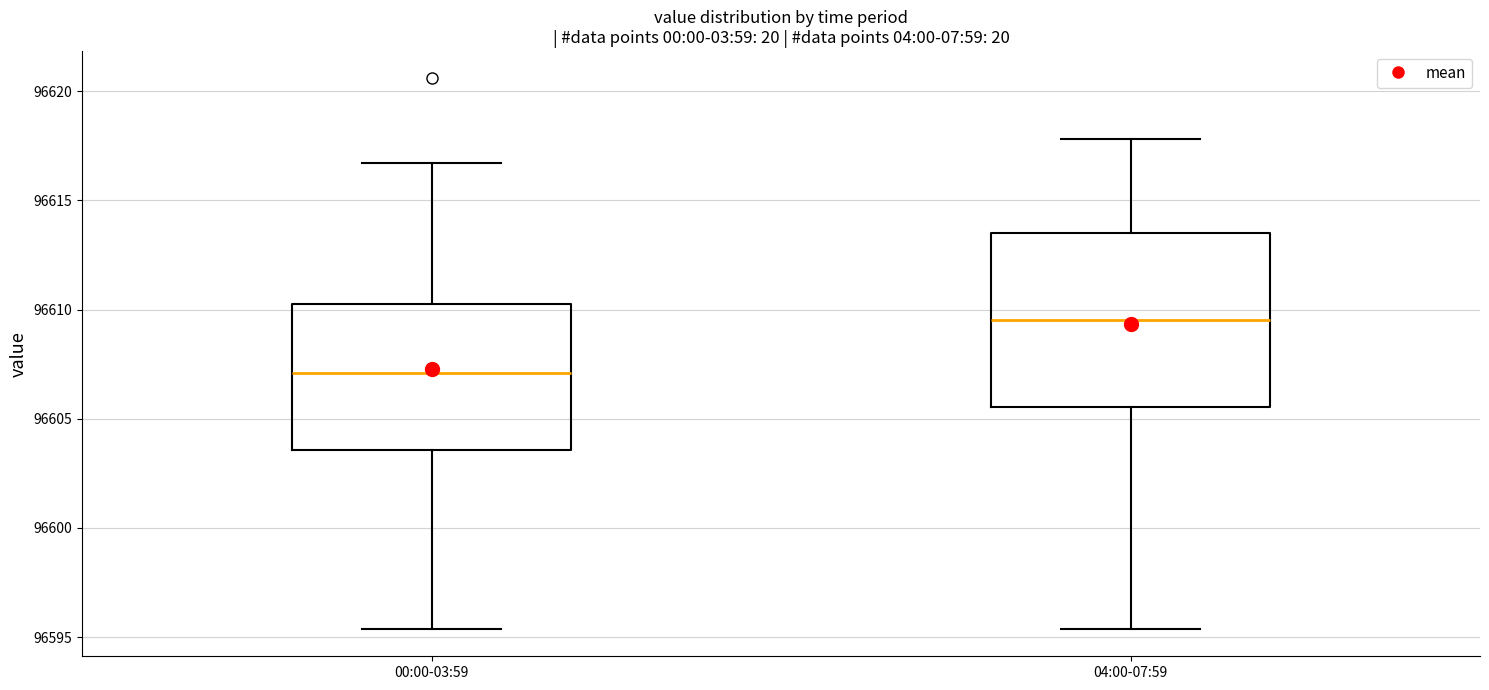

Which box is the tallest, from its lower edge to its upper edge?

04:00-07:59